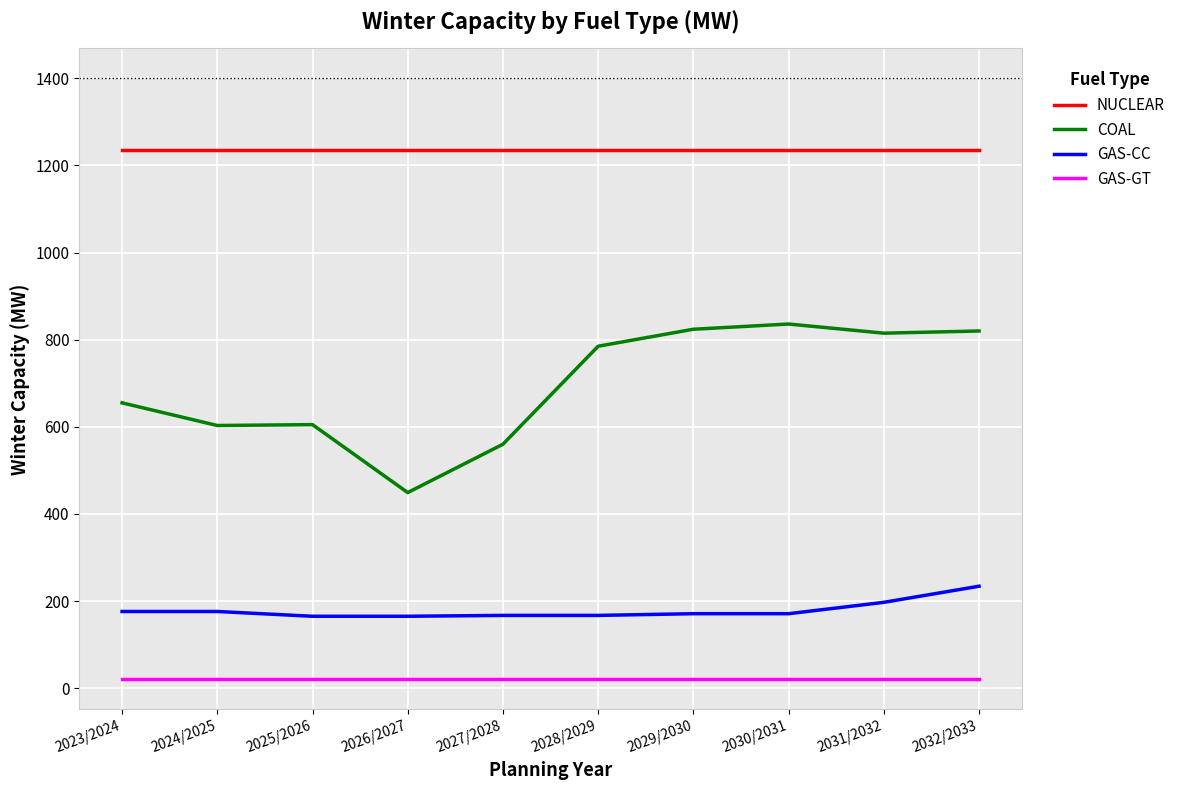

True or false: COAL and GAS-GT cross at least once.

False